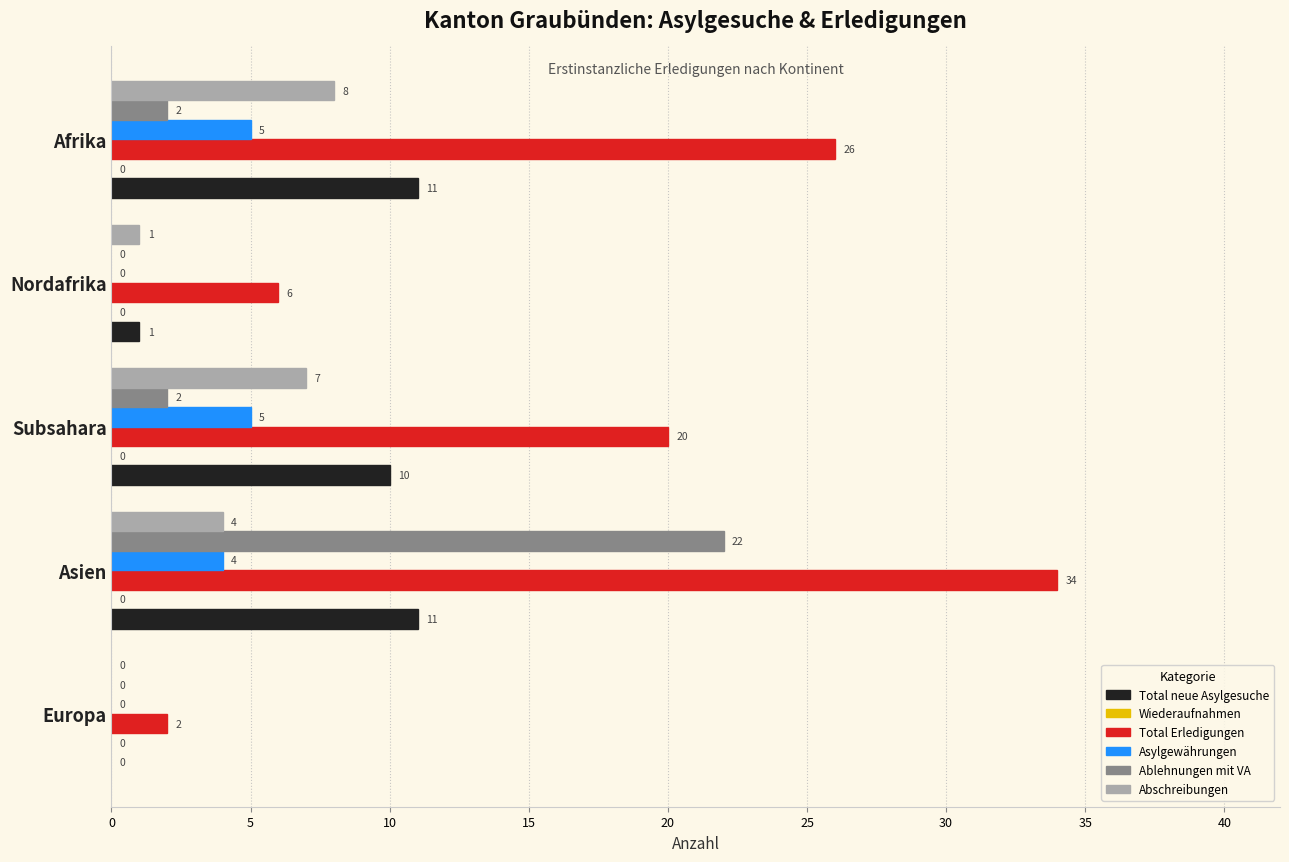

How many distinct data groups are displayed?

6